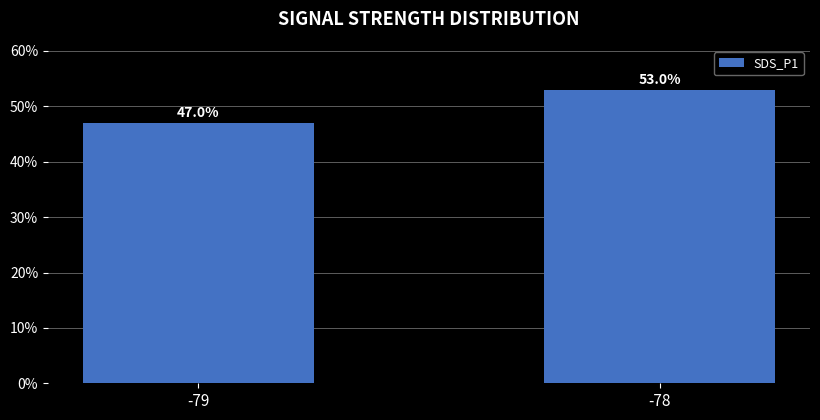

Which category has the highest value across all series?

-78